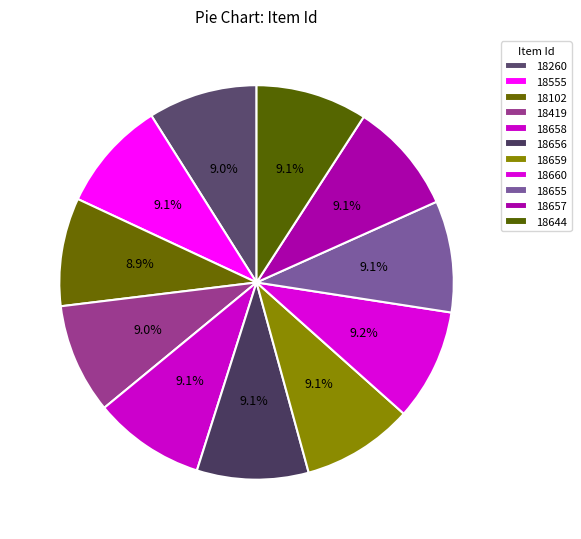

Which category has the biggest portion of the pie?

18660